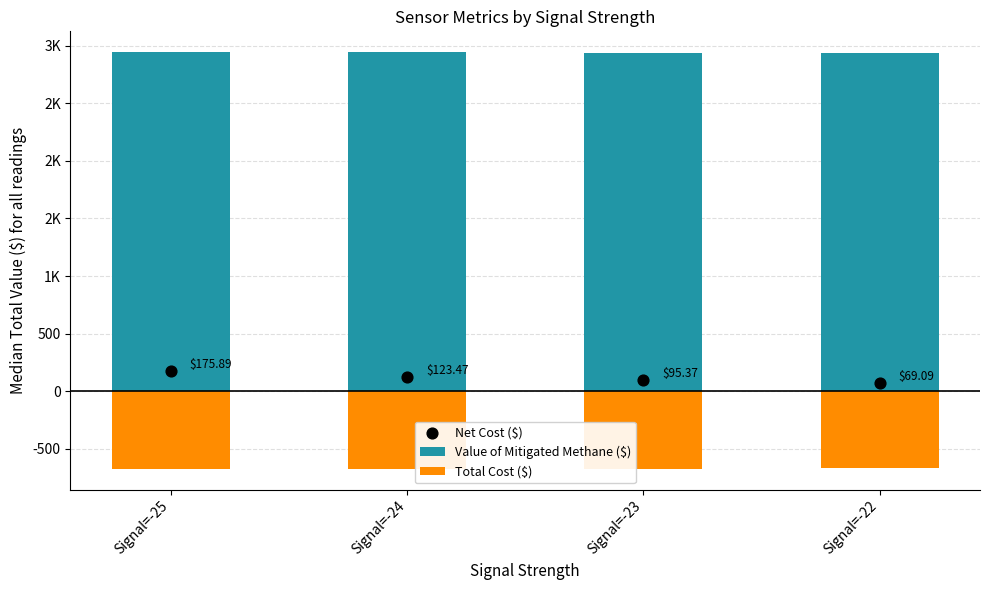

Which series contains the highest Y value?

Value of Mitigated Methane ($)